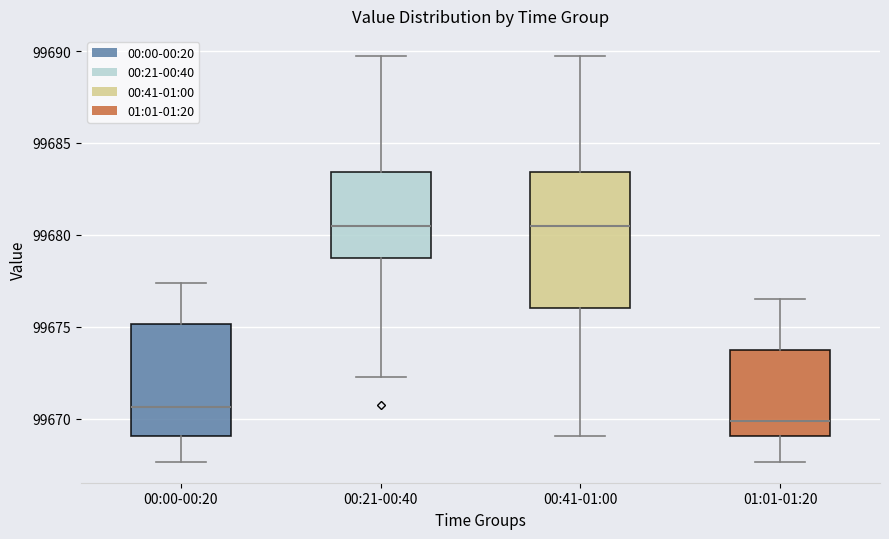

Reading left to right, transcribe this box plot: for each box, give where its median line is, the range the box spans, and where its two whiskers end, as read against the y-axis. The values are not printed on the chart, so give them approximately, as read against the axis.

00:00-00:20: median 99670.5, box 99669.0 to 99675.0, whiskers 99667.5 to 99677.5
00:21-00:40: median 99680.5, box 99679.0 to 99683.5, whiskers 99672.5 to 99689.5
00:41-01:00: median 99680.5, box 99676.0 to 99683.5, whiskers 99669.0 to 99689.5
01:01-01:20: median 99670.0, box 99669.0 to 99673.5, whiskers 99667.5 to 99676.5